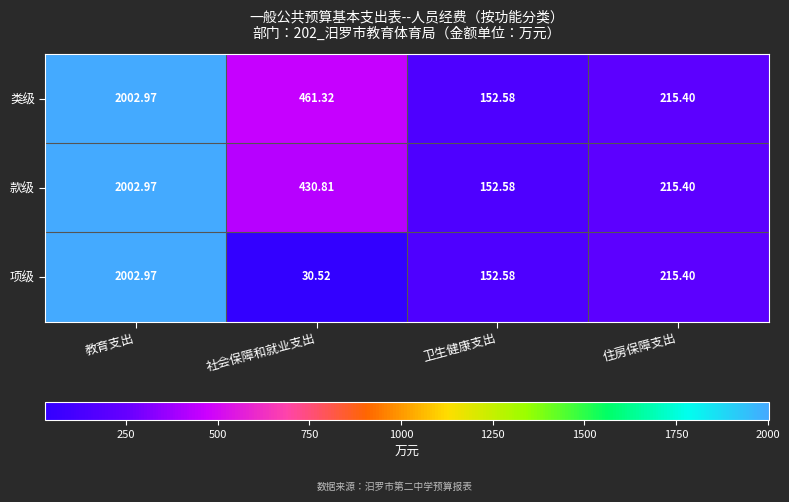

At which category does the chart reach its minimum across all series?

社会保障和就业支出